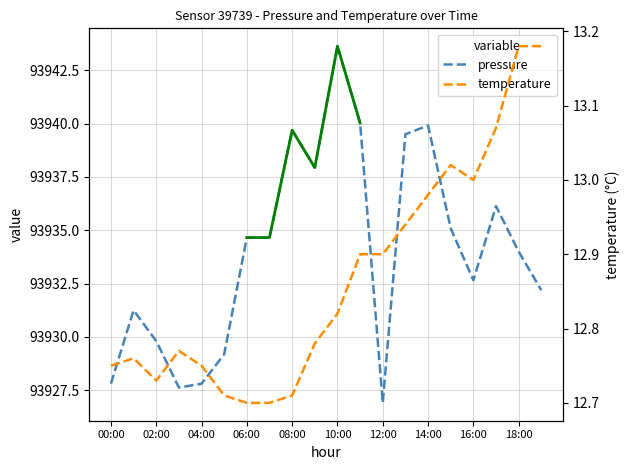

How many lines are shown in the chart?

2